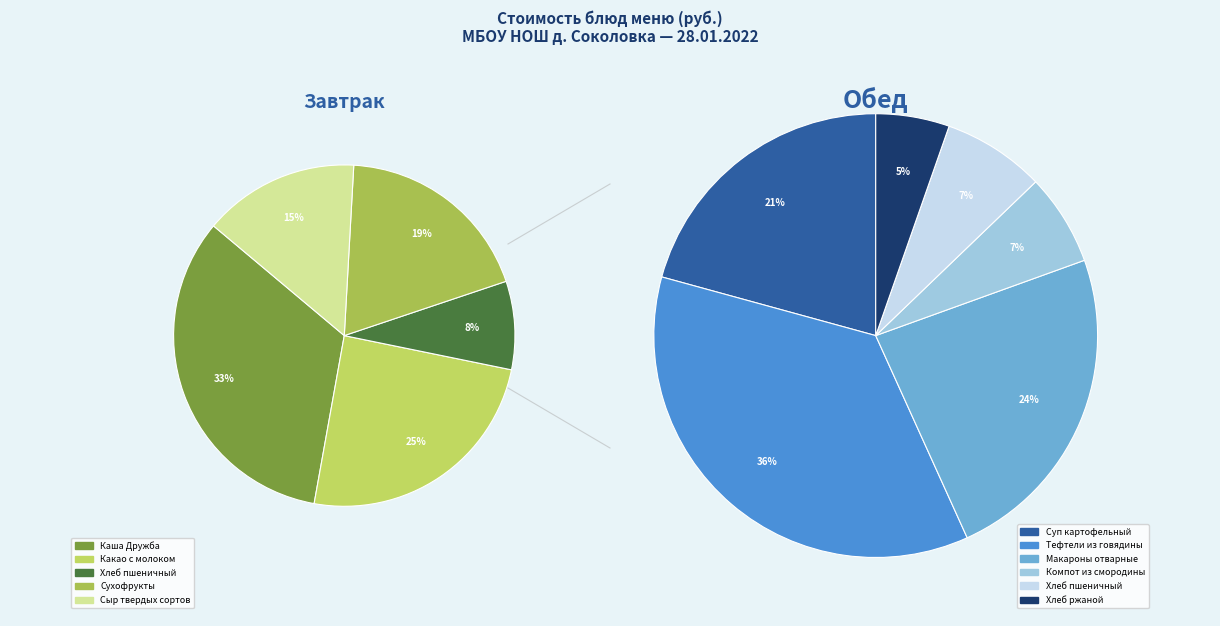

Count the number of slices in the pie.

11